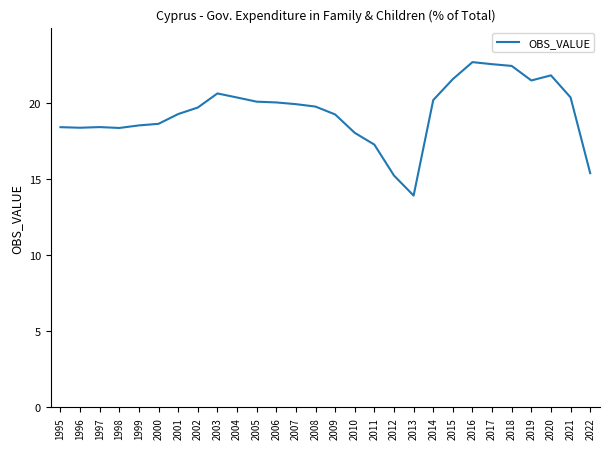

Count the number of data series in this chart.

1